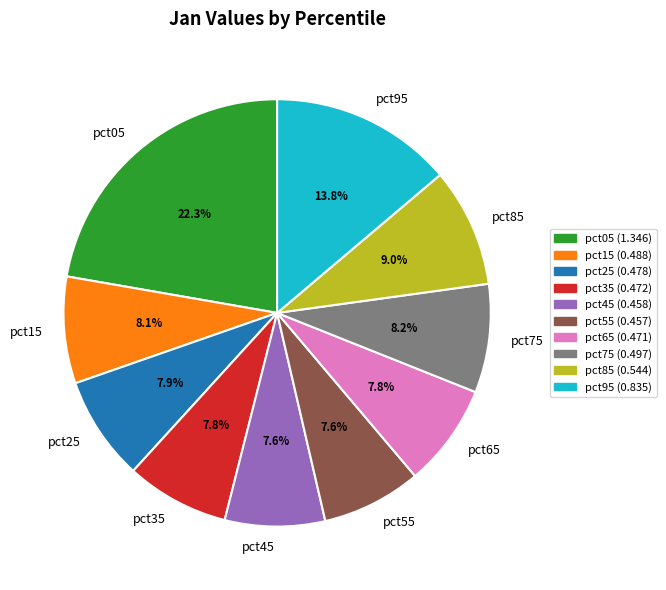

How many slices are in this pie chart?

10